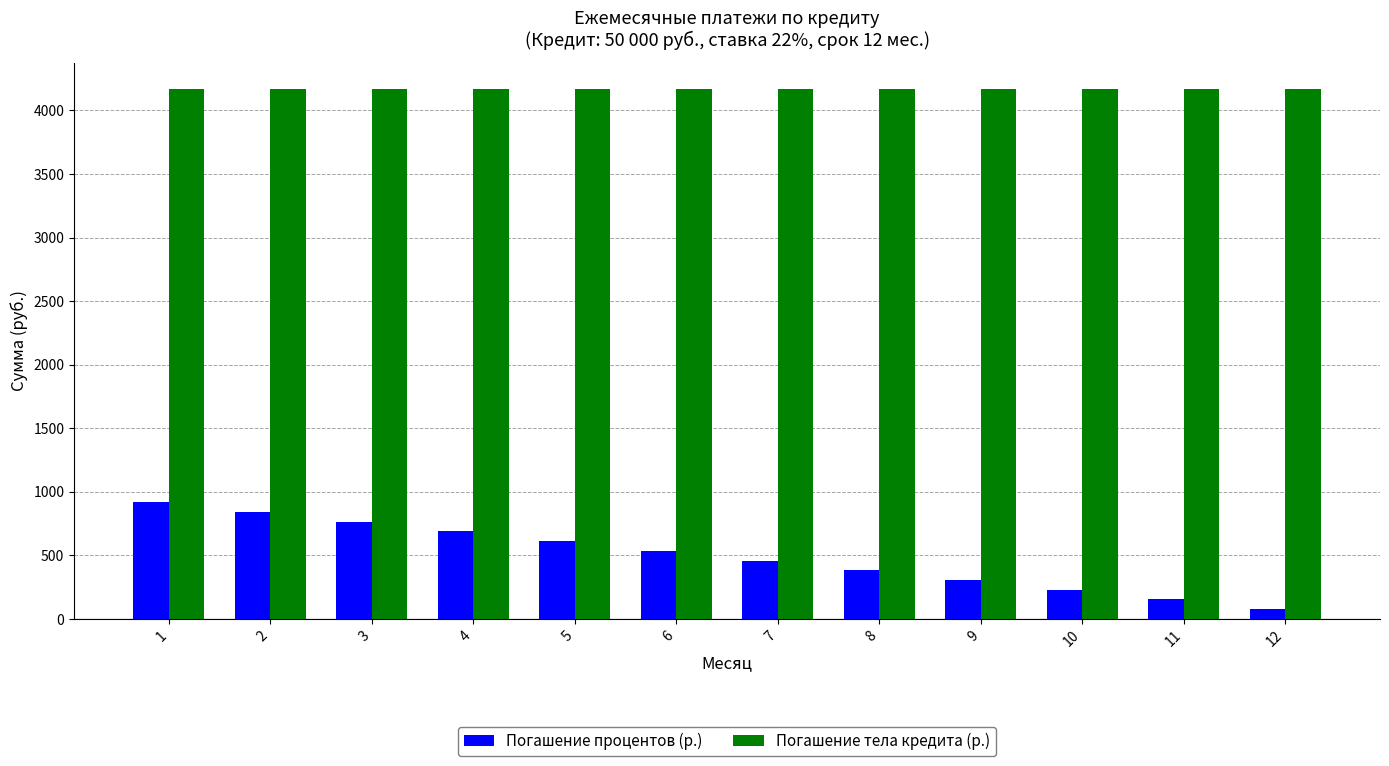

Is the value of Погашение тела кредита (р.) at 4 greater than the value of Погашение процентов (р.) at 4?

Yes